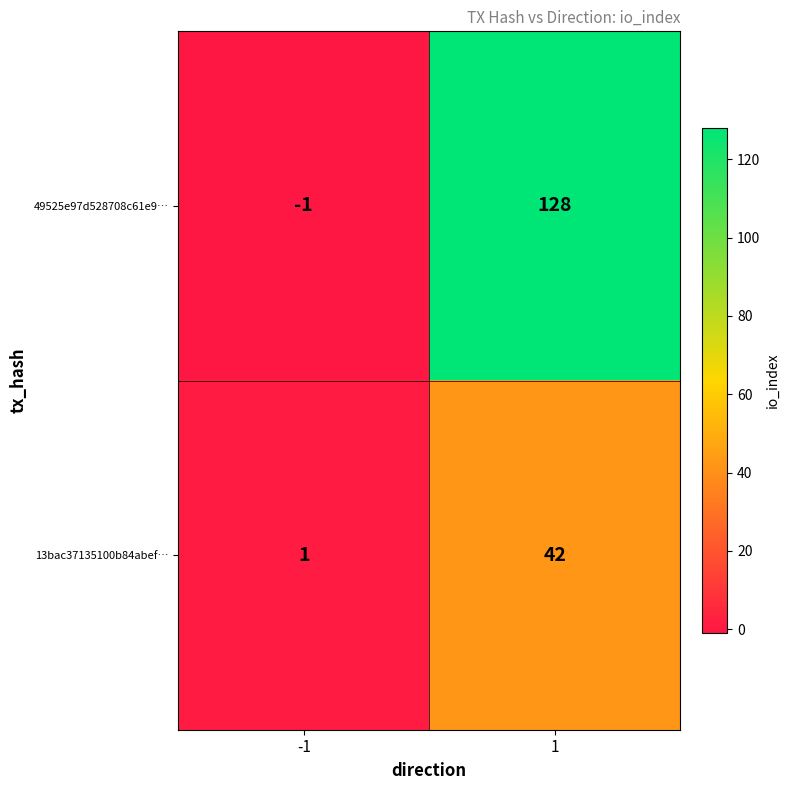

Reading left to right, transcribe all the data shown in this chart.

49525e97d528708c61e9…: -1=-1	1=128
13bac37135100b84abef…: -1=1	1=42